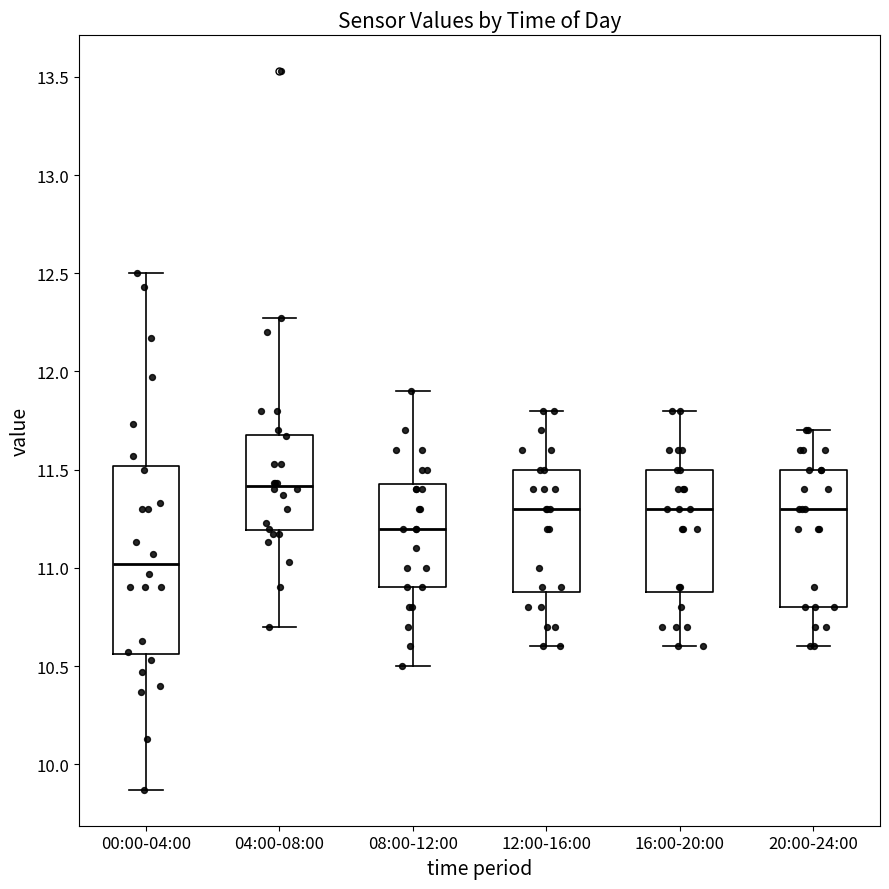

Reading left to right, transcribe this box plot: for each box, give where its median line is, the range the box spans, and where its two whiskers end, as read against the y-axis. The values are not printed on the chart, so give them approximately, as read against the axis.

00:00-04:00: median 11.00, box 10.55 to 11.50, whiskers 9.85 to 12.50
04:00-08:00: median 11.40, box 11.20 to 11.70, whiskers 10.70 to 12.25
08:00-12:00: median 11.20, box 10.90 to 11.45, whiskers 10.50 to 11.90
12:00-16:00: median 11.30, box 10.90 to 11.50, whiskers 10.60 to 11.80
16:00-20:00: median 11.30, box 10.90 to 11.50, whiskers 10.60 to 11.80
20:00-24:00: median 11.30, box 10.80 to 11.50, whiskers 10.60 to 11.70